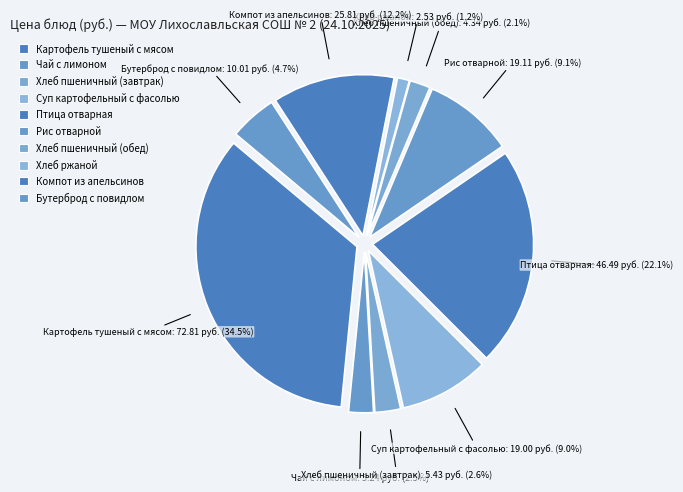

What is the smallest slice in the pie chart?

Хлеб ржаной